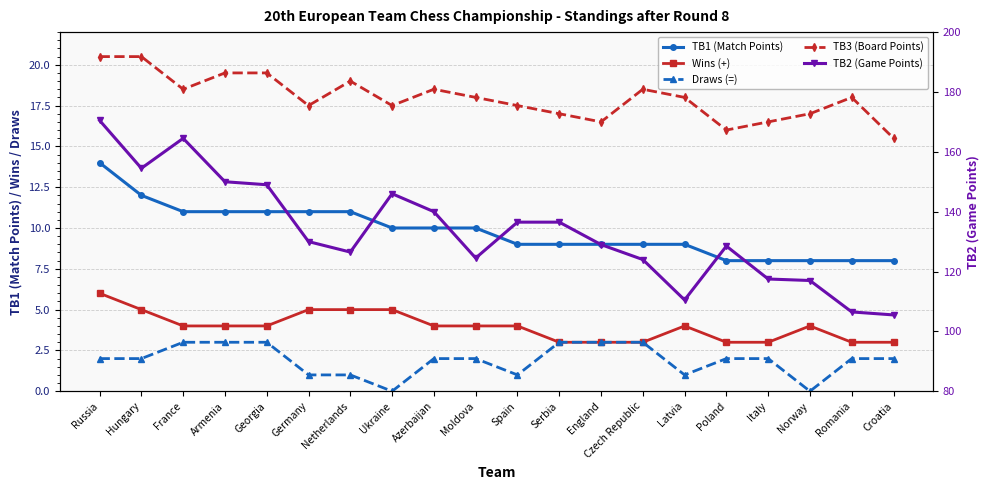

What is the label of the 6th point from the left?

Germany